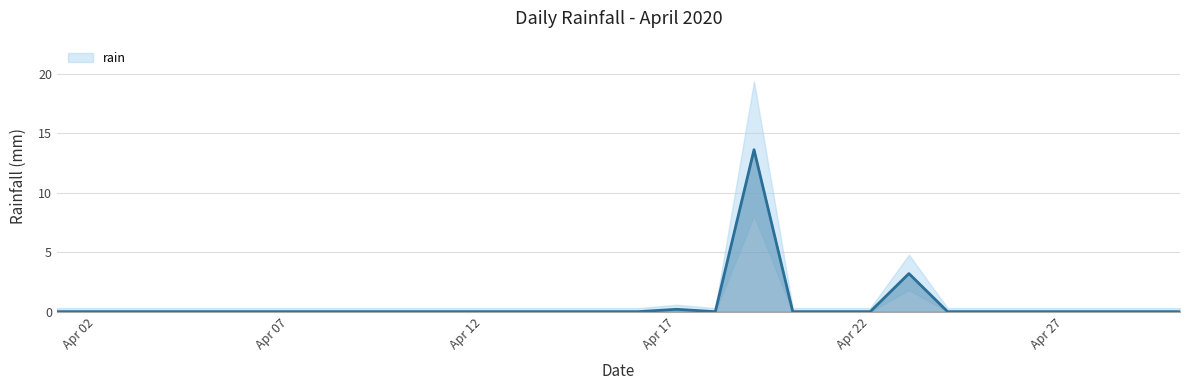

Reading left to right, list all the values displayed in this chart.

0.0	0.0	0.0	0.0	0.0	0.0	0.0	0.0	0.0	0.0	0.0	0.0	0.0	0.0	0.0	0.0	0.2	0.0	13.6	0.0	0.0	0.0	3.2	0.0	0.0	0.0	0.0	0.0	0.0	0.0